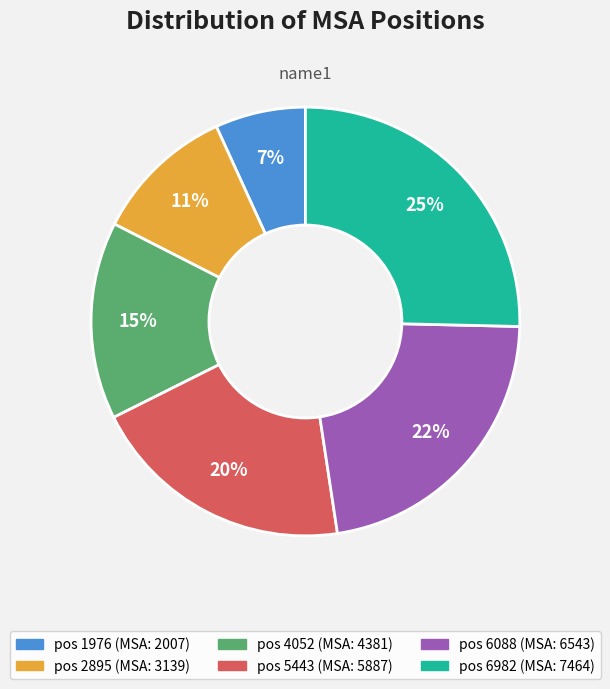

Does any single category account for the majority?

No